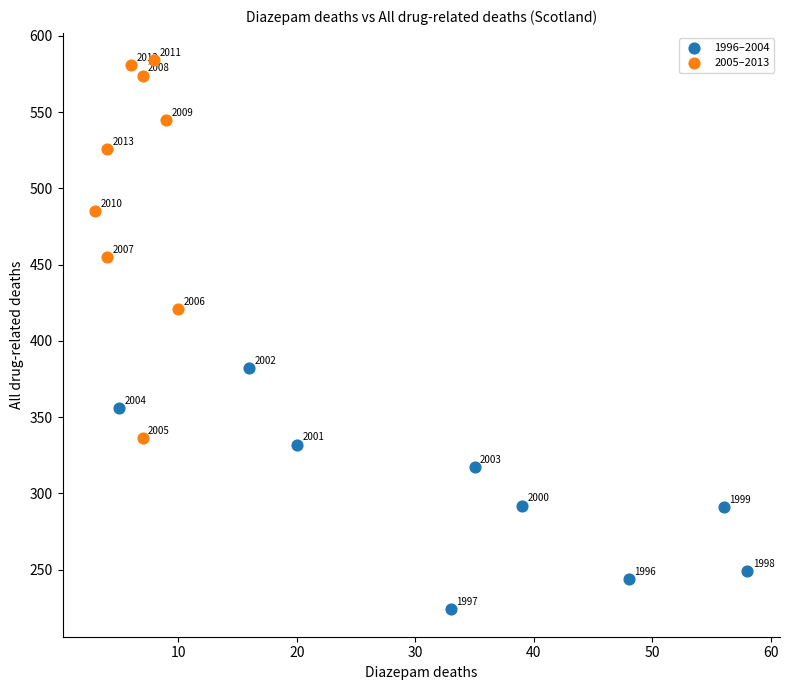

Which series reaches the minimum Y coordinate?

1996–2004